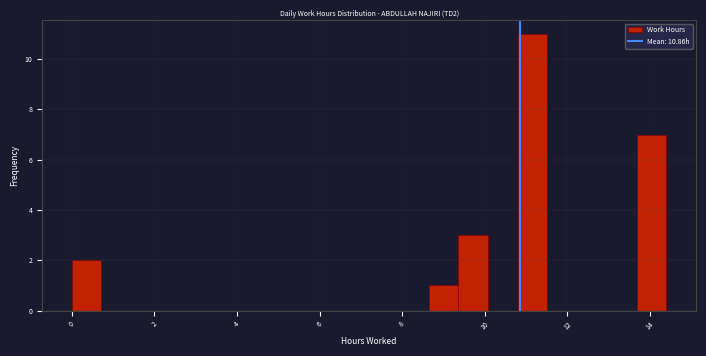

Around what value on the x-axis is the tallest bar? Give the approximate position of its centre, as read against the axis.

11.2